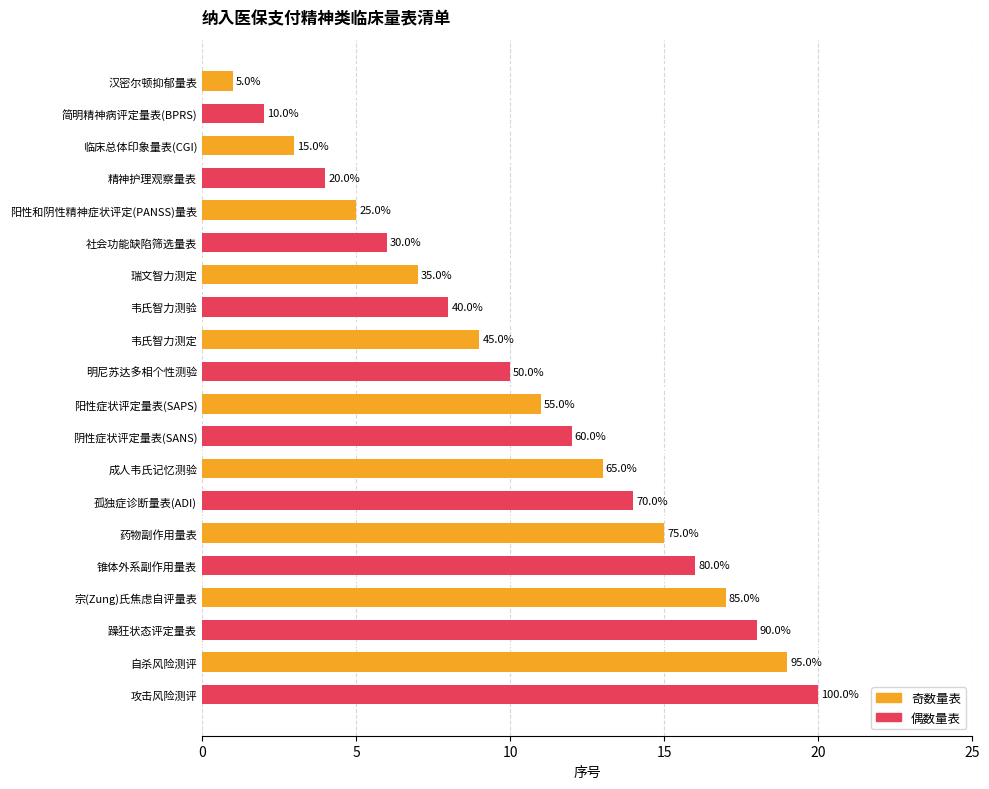

What is the difference between the maximum and second lowest values?

18